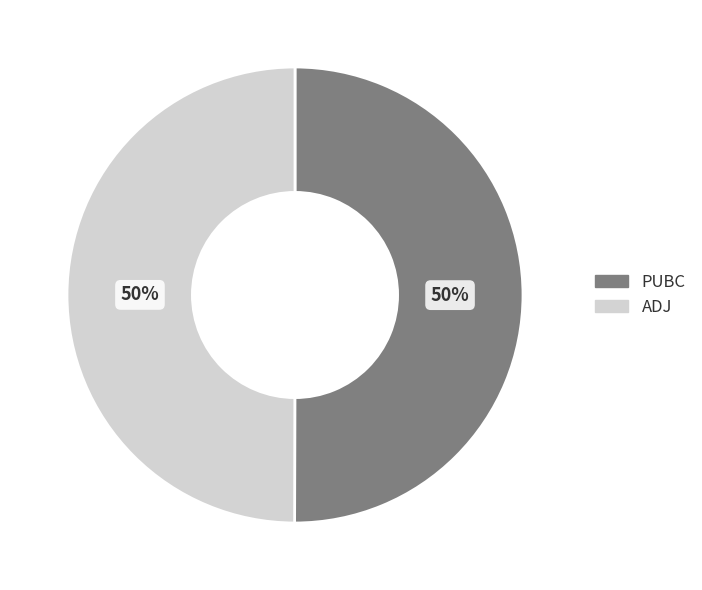

Approximately how many times larger is the value at ADJ compared to PUBC?

1.0